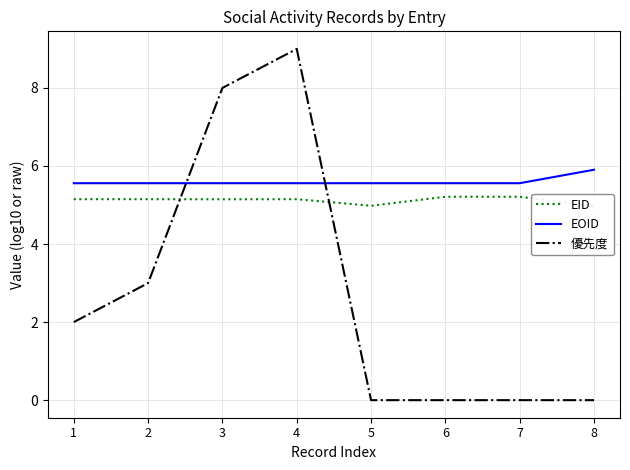

How many interior local valleys does the EID series have?

2